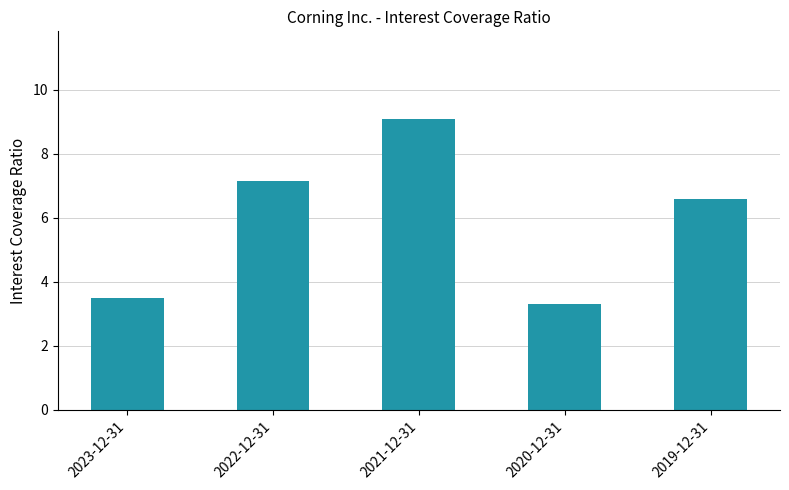

What is the value of the 4th bar from the left?

3.3